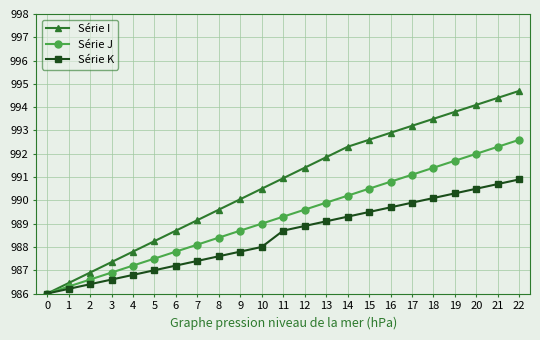

Count the number of data series in this chart.

3